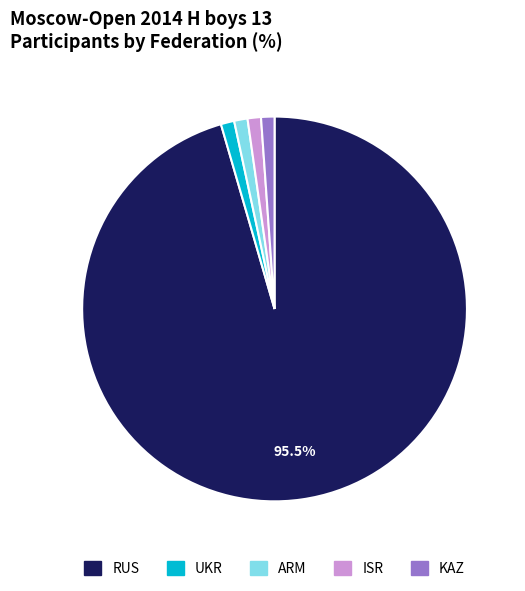

How many slices are in this pie chart?

5